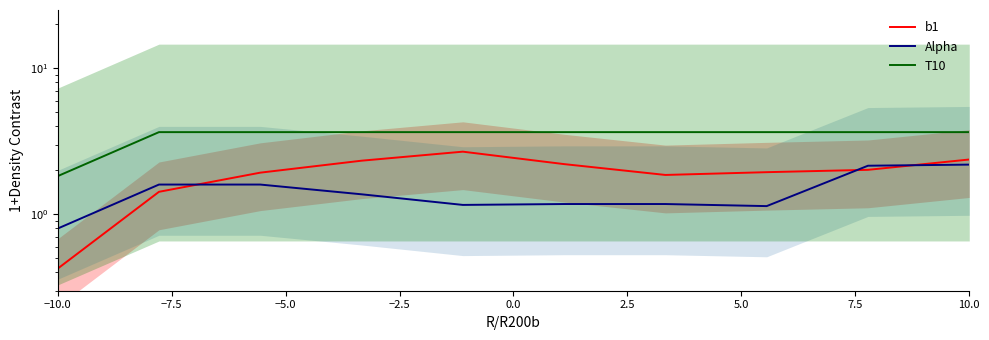

True or false: b1 has a value of 2.3 at −2.5.

True